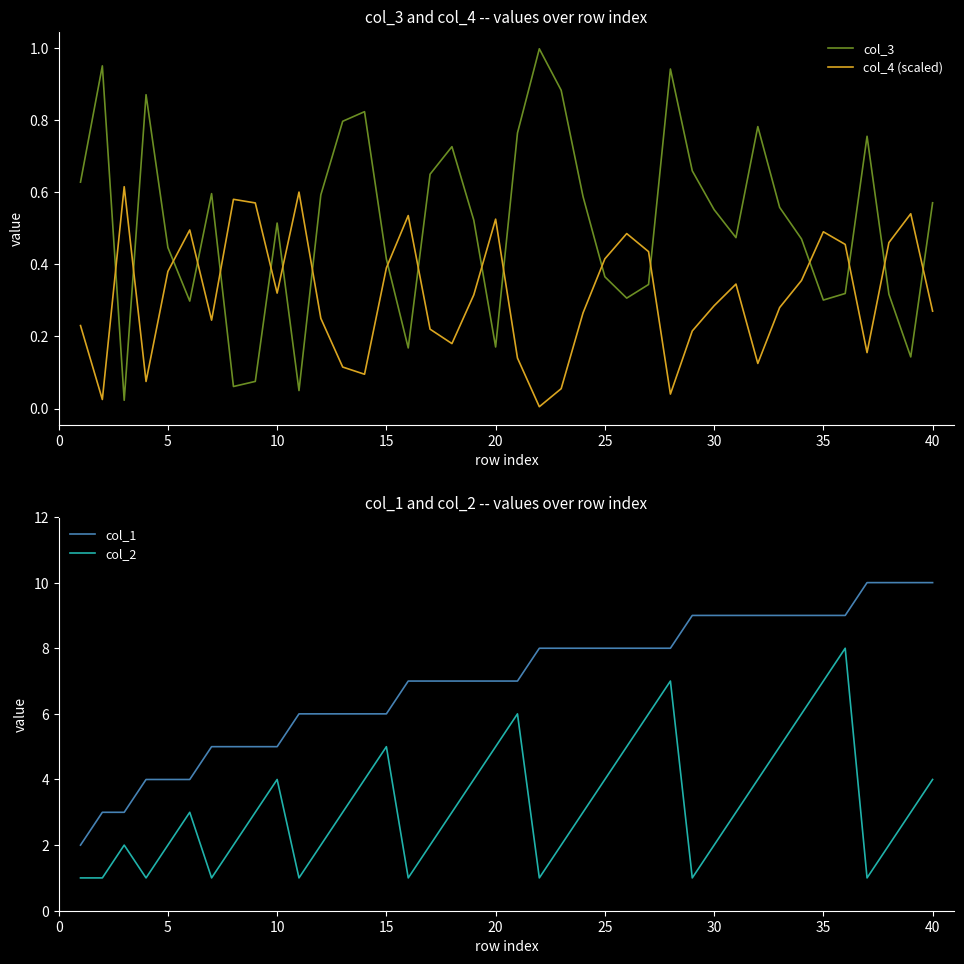

True or false: col_4 (scaled) and col_3 intersect in this chart.

True